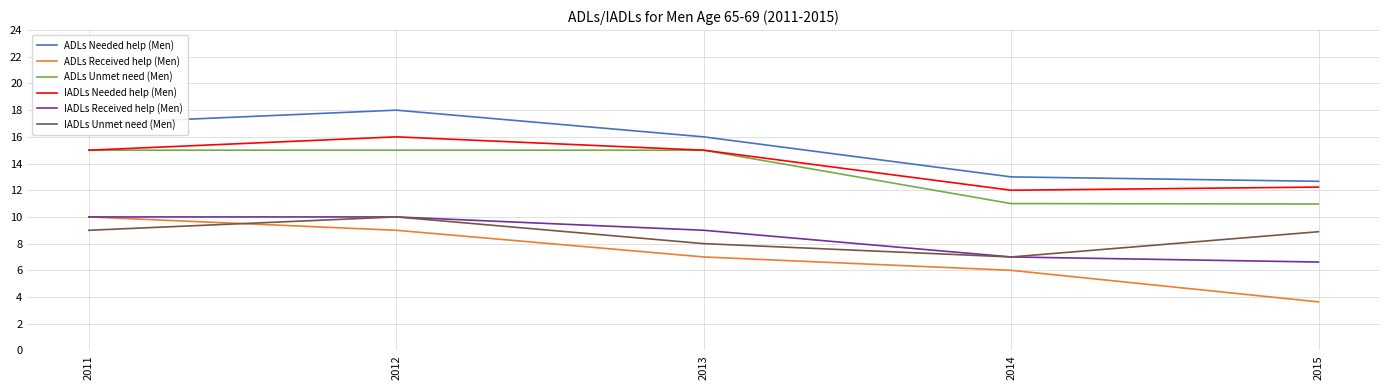

True or false: ADLs Needed help (Men) has more than 1 points higher than both neighbors.

False